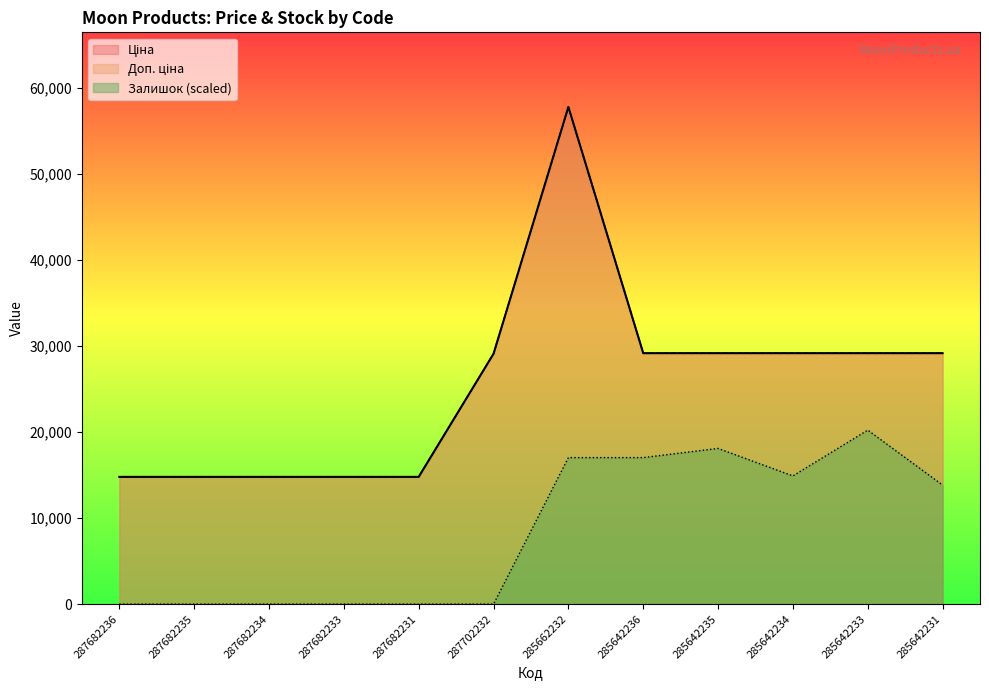

At which category does Залишок reach its first local valley?

285642234